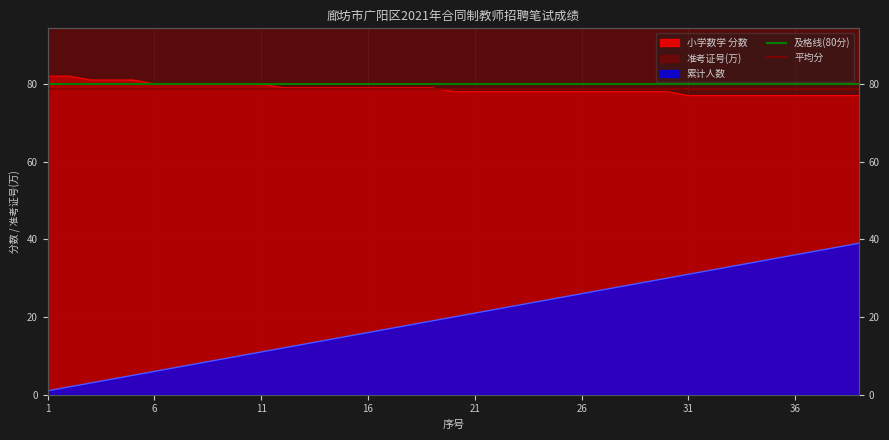

What is the value of the 平均分 point at the 2nd from the left?

78.7